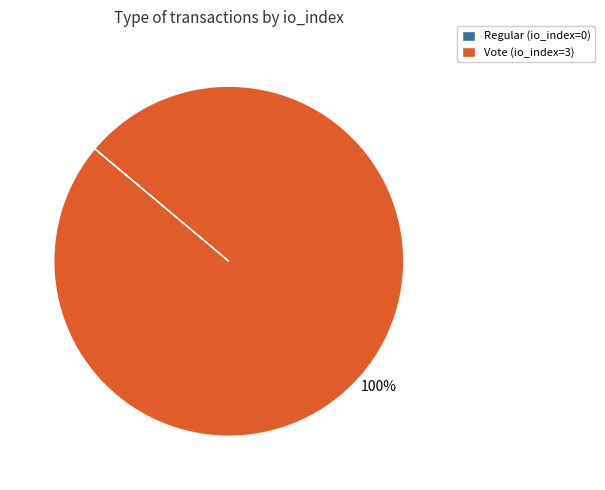

True or false: Vote (io_index=3) accounts for 100% of the total.

True